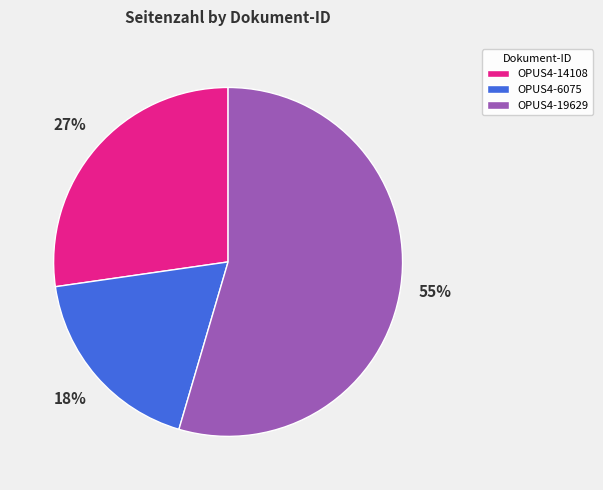

To the nearest percent, what is the combined percentage of OPUS4-14108 and OPUS4-6075?

45%